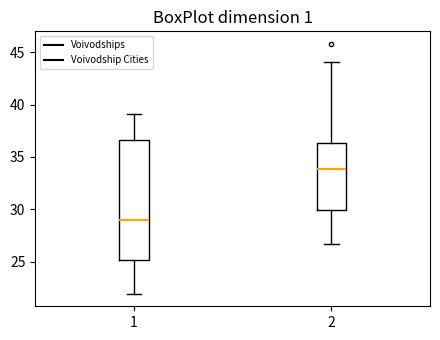

Where does the upper whisker of the box at x = 2 end on the y-axis? The values are not printed on the chart, so give them approximately, as read against the axis.

44.0